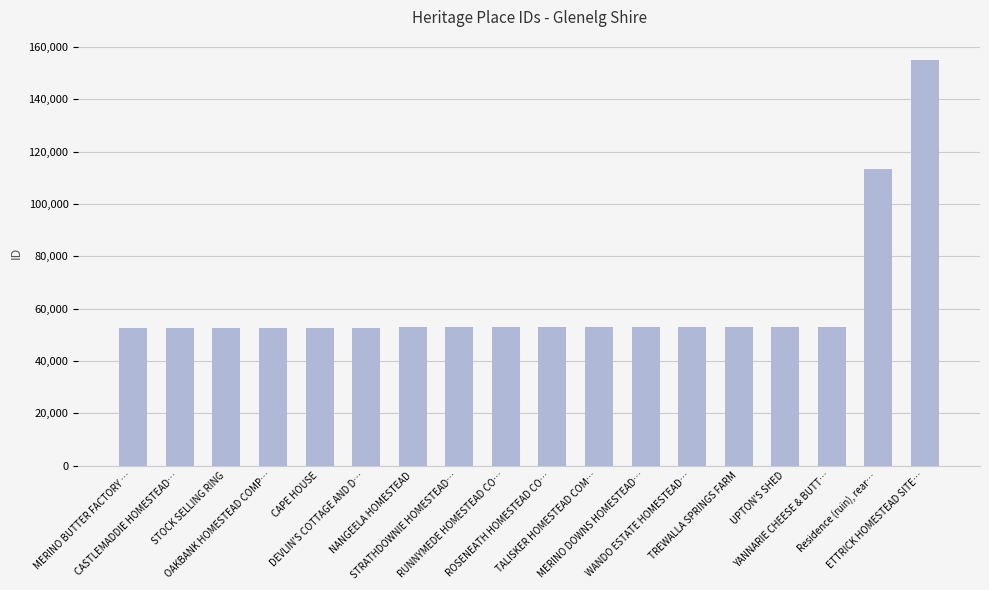

How many values are below 52795?

9